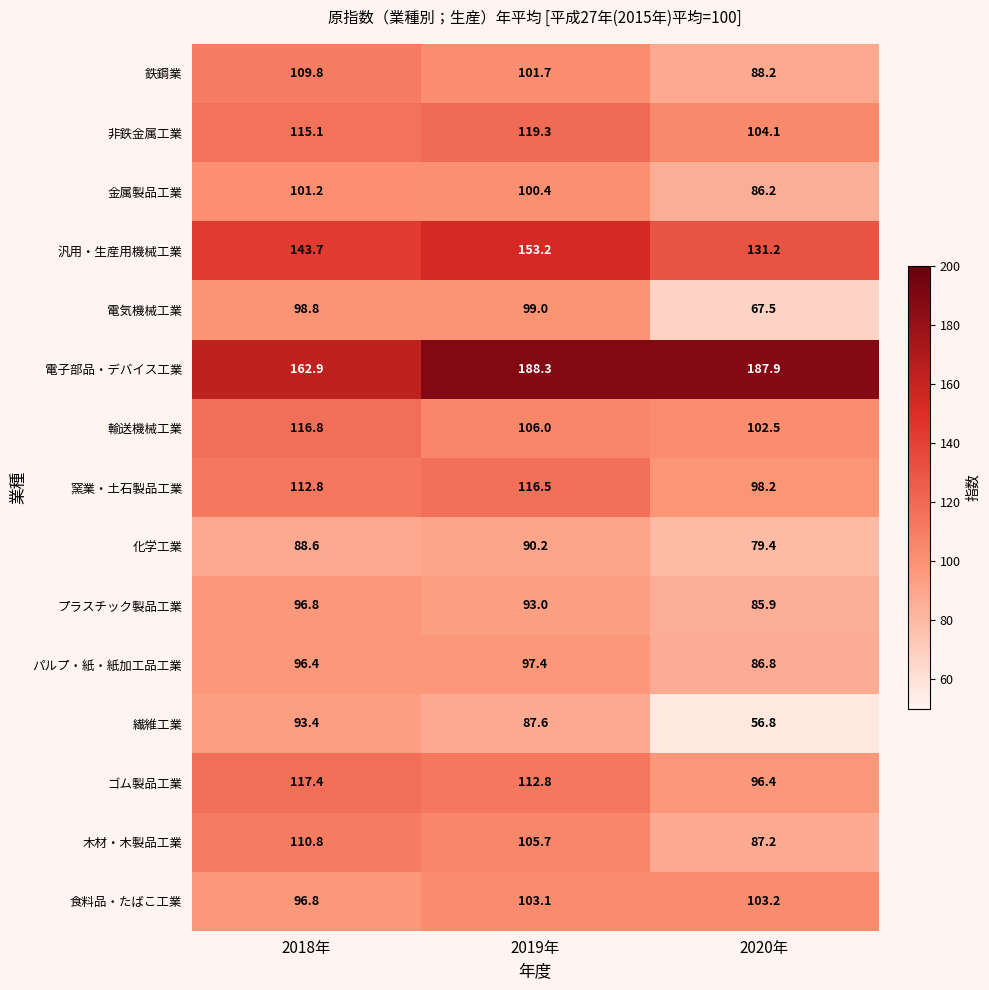

At which label does 非鉄金属工業 reach its minimum?

2020年